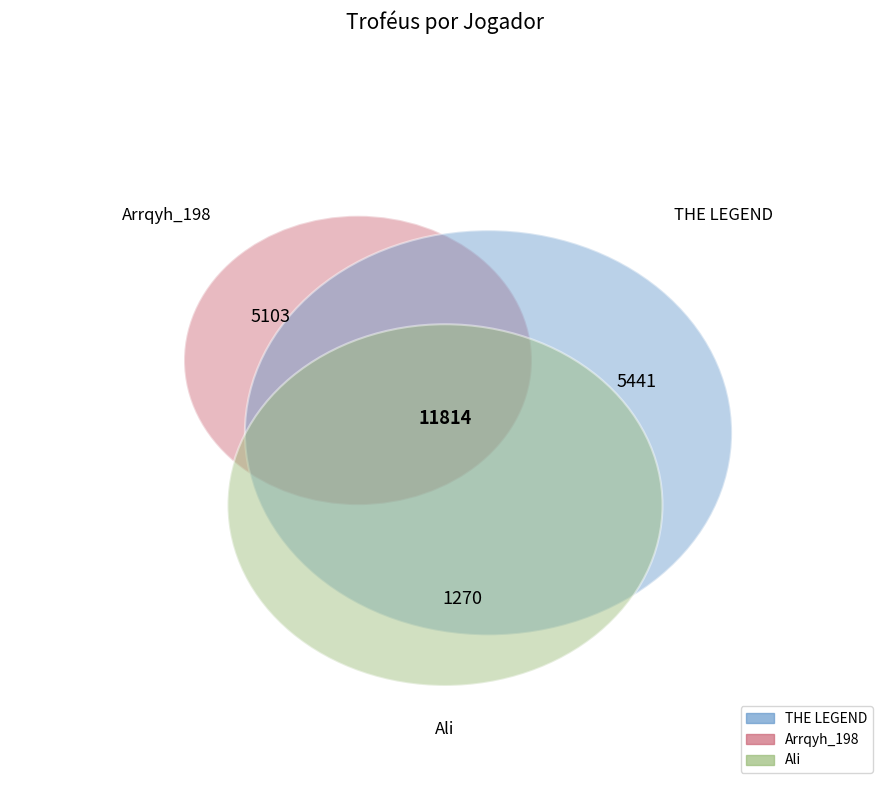

How many segments does this pie chart have?

3